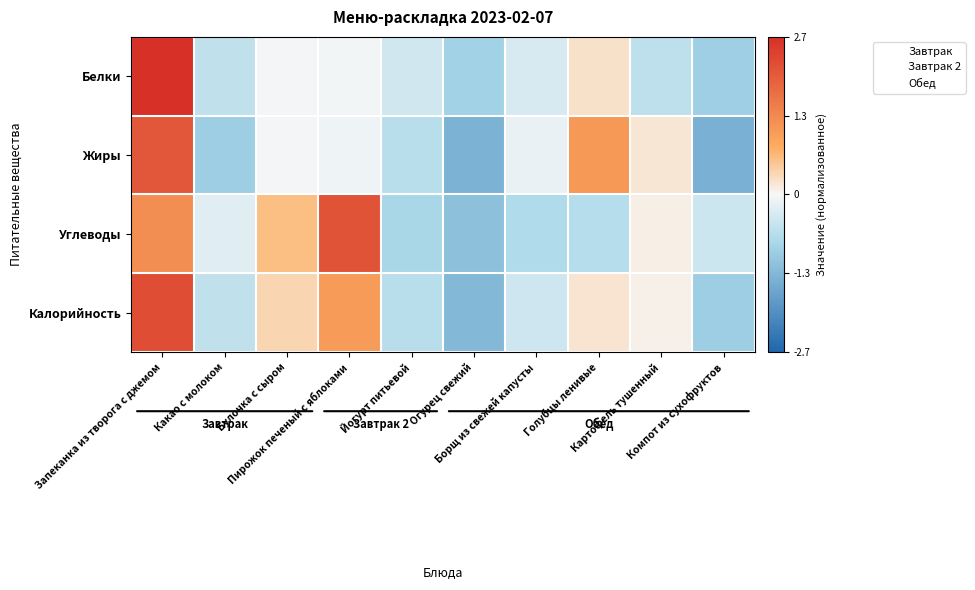

Reading left to right, transcribe all the data shown in this chart.

Белки: Запеканка из творога с джемом=2.7	Какао с молоком=-0.6	Булочка с сыром=-0.0	Пирожок печеный с яблоками=-0.1	Йогурт питьевой=-0.4	Огурец свежий=-0.9	Борщ из свежей капусты=-0.3	Голубцы ленивые=0.2	Картофель тушенный=-0.6	Компот из сухофруктов=-1.0
Жиры: Запеканка из творога с джемом=2.1	Какао с молоком=-1.0	Булочка с сыром=-0.0	Пирожок печеный с яблоками=-0.1	Йогурт питьевой=-0.7	Огурец свежий=-1.4	Борщ из свежей капусты=-0.1	Голубцы ленивые=1.1	Картофель тушенный=0.2	Компот из сухофруктов=-1.5
Углеводы: Запеканка из творога с джемом=1.3	Какао с молоком=-0.2	Булочка с сыром=0.6	Пирожок печеный с яблоками=2.1	Йогурт питьевой=-0.8	Огурец свежий=-1.2	Борщ из свежей капусты=-0.7	Голубцы ленивые=-0.7	Картофель тушенный=0.1	Компот из сухофруктов=-0.5
Калорийность: Запеканка из творога с джемом=2.2	Какао с молоком=-0.6	Булочка с сыром=0.4	Пирожок печеный с яблоками=1.1	Йогурт питьевой=-0.6	Огурец свежий=-1.3	Борщ из свежей капусты=-0.4	Голубцы ленивые=0.2	Картофель тушенный=0.1	Компот из сухофруктов=-1.0